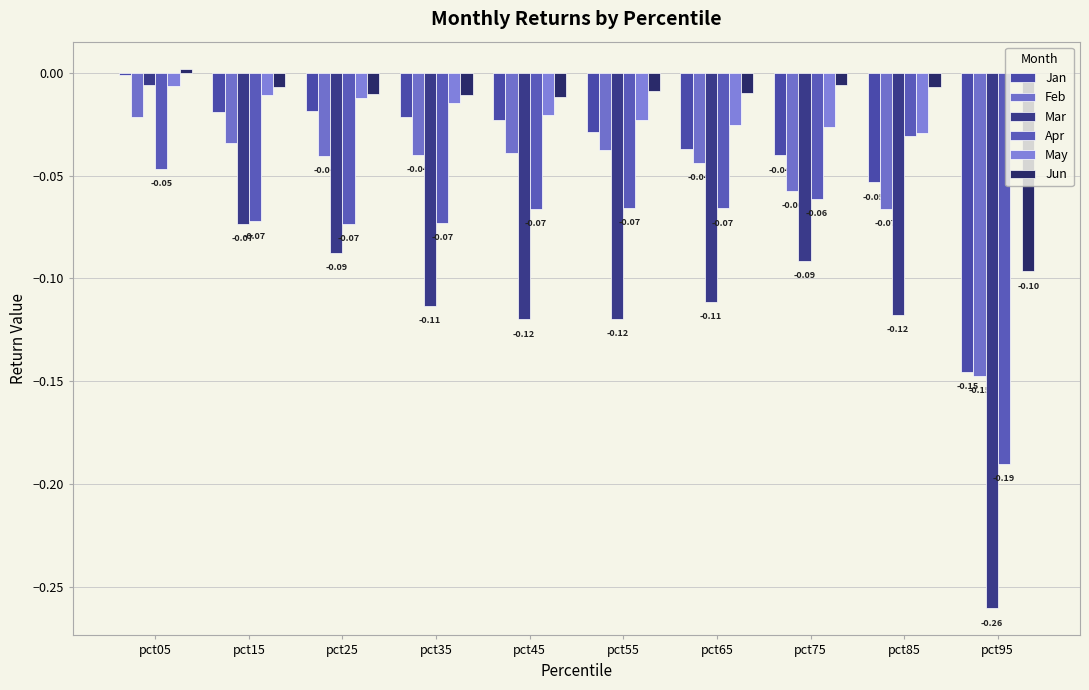

How many groups of bars are there?

10